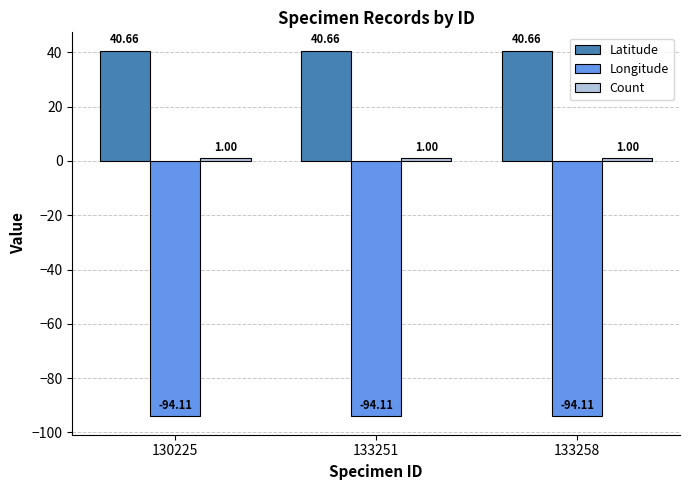

What is the total value across all series at 130225?

-52.5